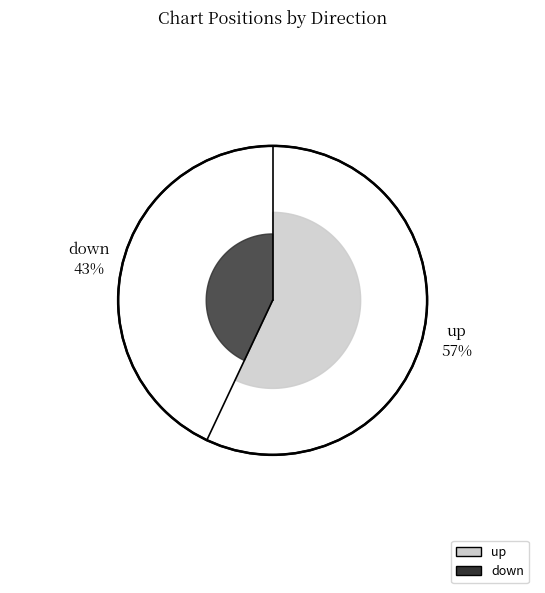

Which category has the biggest portion of the pie?

up